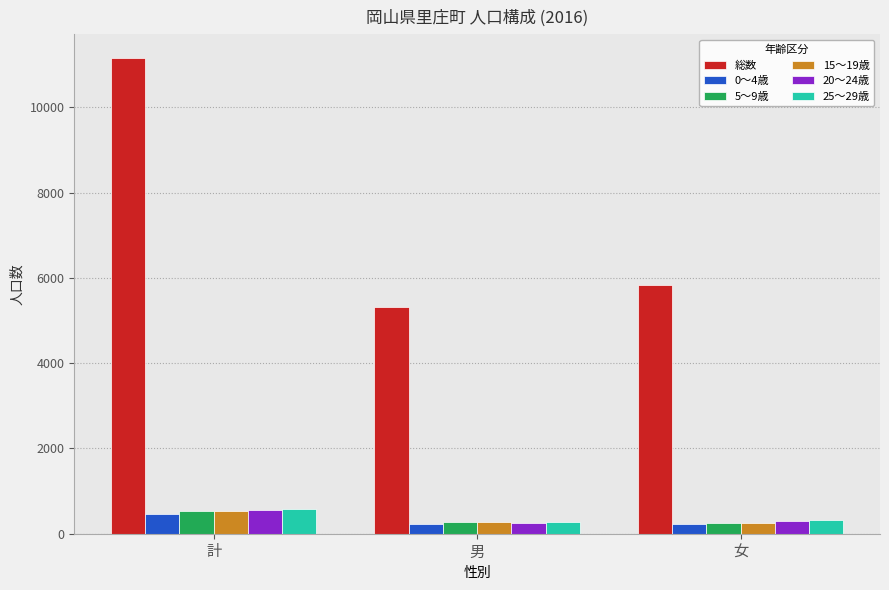

What is the difference between the maximum and minimum values in the 20～24歳 series?

300